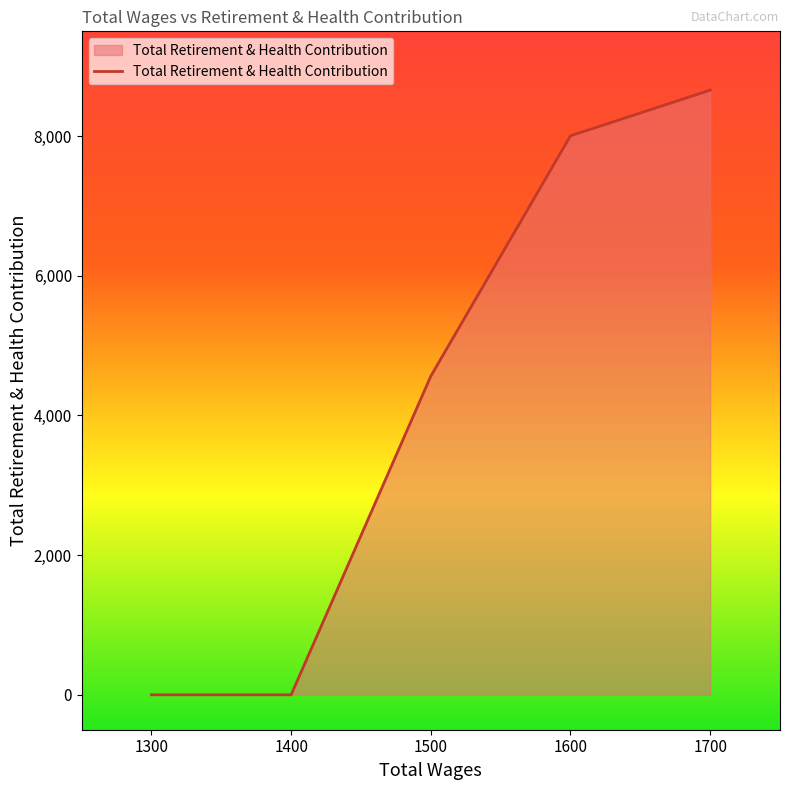

At which label is the value closest to 4329?

1500